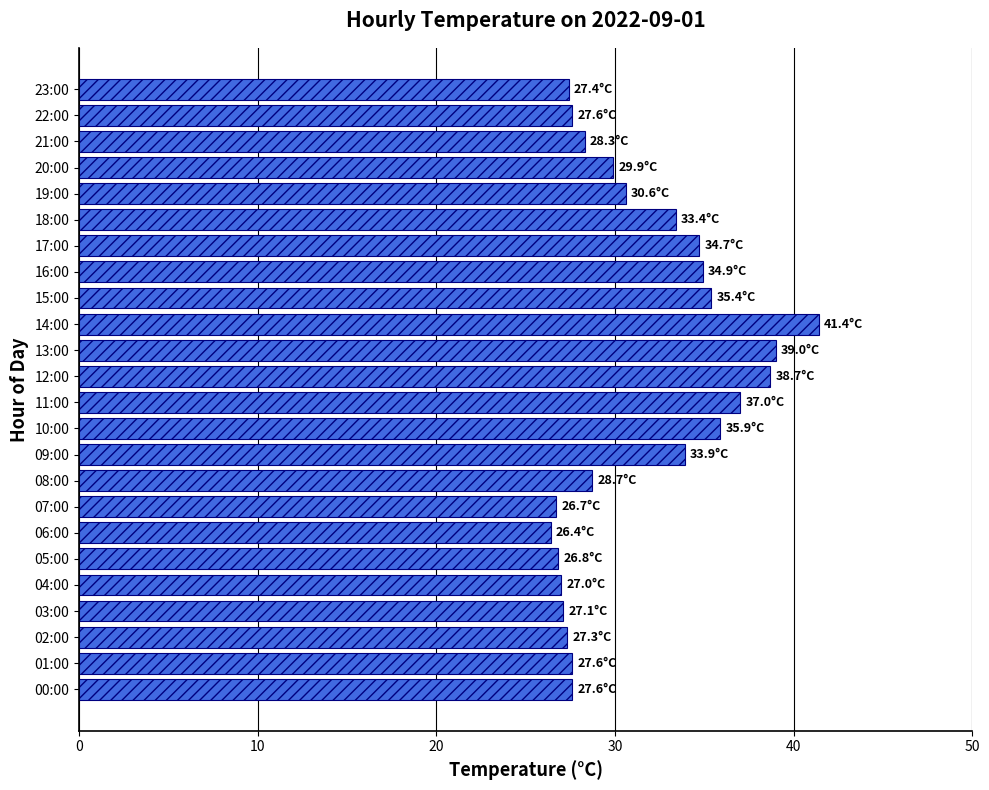

The chart shows a value of 34.7 at 17:00. True or false?

True